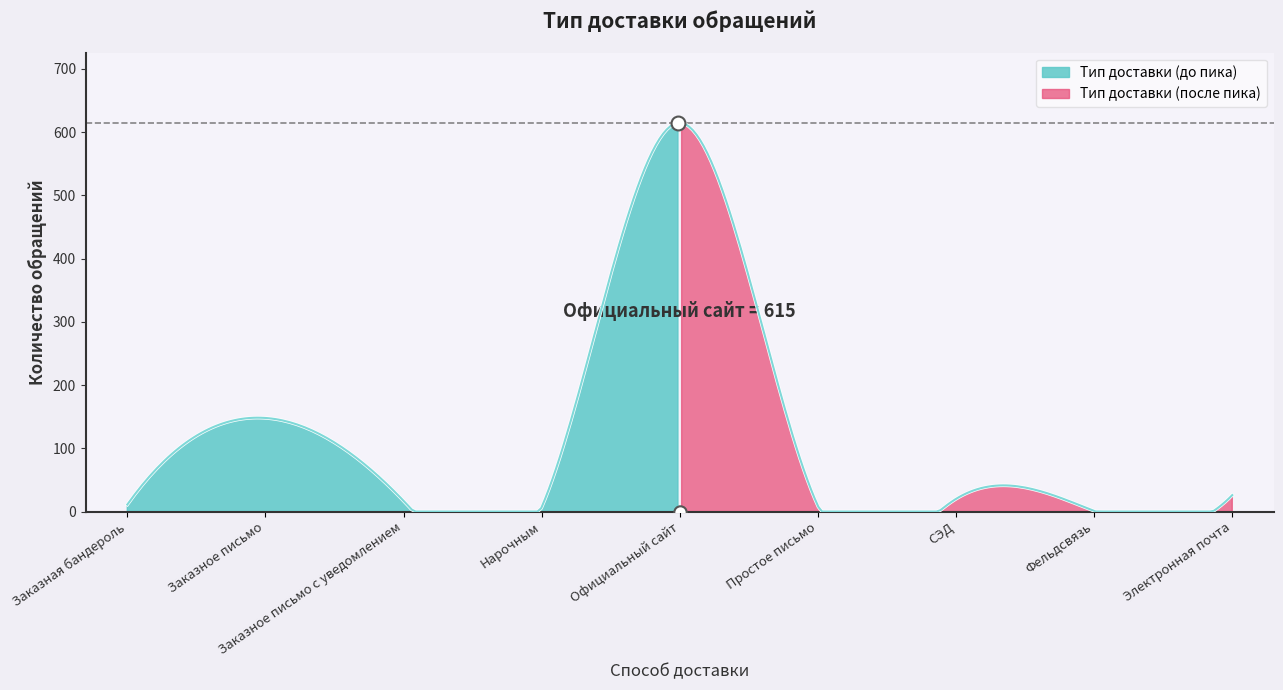

Approximately how many times larger is the value at Заказное письмо compared to Официальный сайт?

0.2